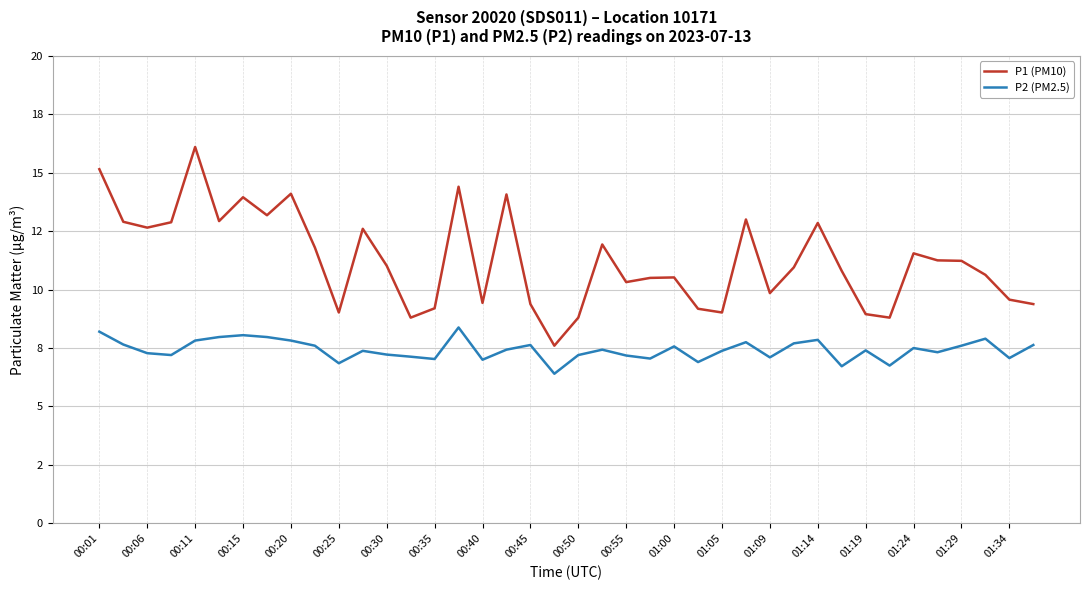

What are all the series names shown in the legend?

P1 (PM10), P2 (PM2.5)